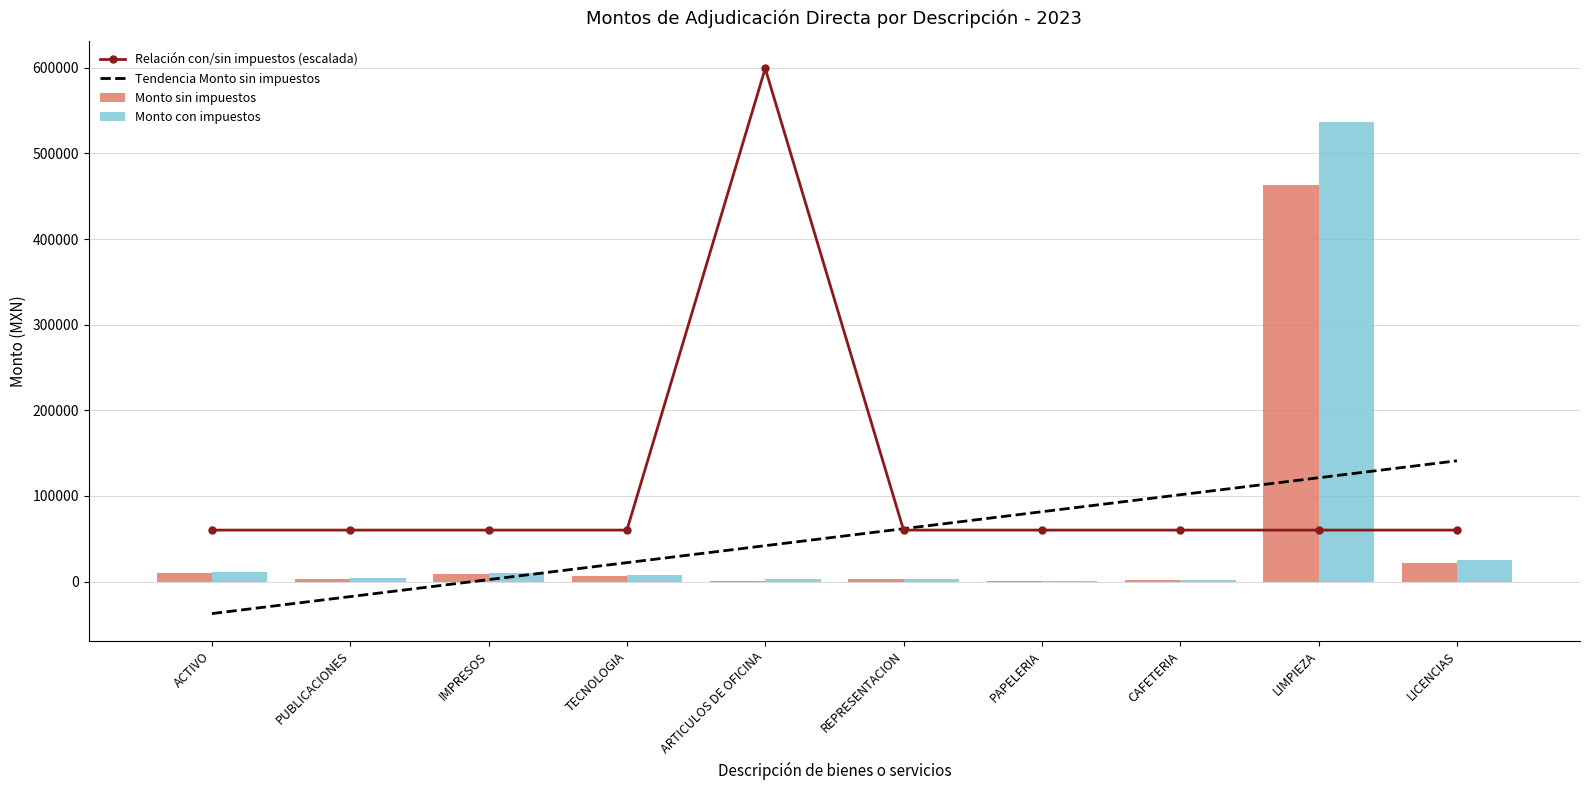

Read the Relación con/sin impuestos (escalada) value at CAFETERIA.

60049.3